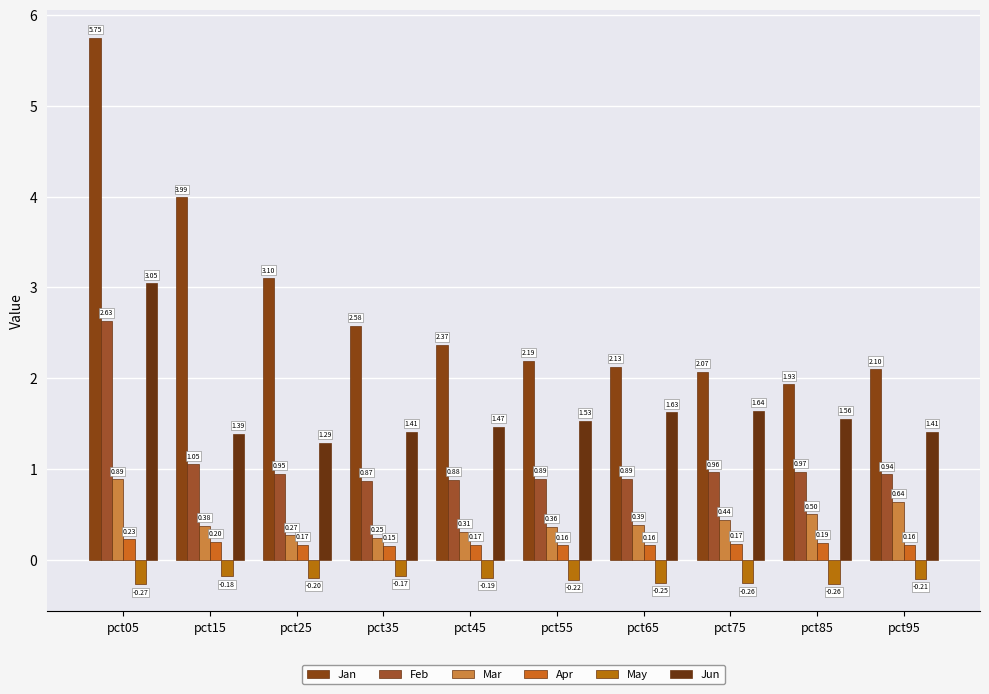

What is the sum of all Apr values?

1.8